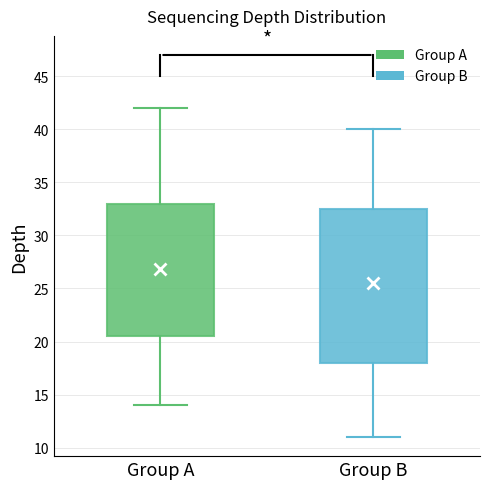

Where is the lower edge of the box for Group B on the y-axis? The values are not printed on the chart, so give them approximately, as read against the axis.

18.0